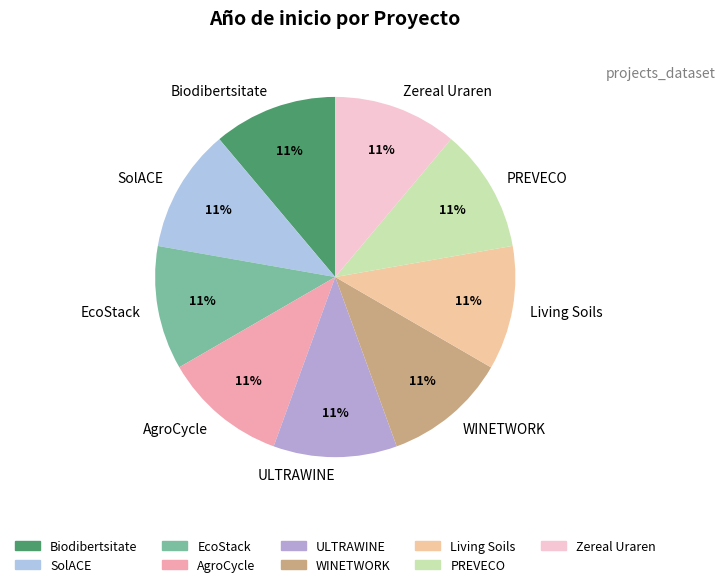

How many segments does this pie chart have?

9